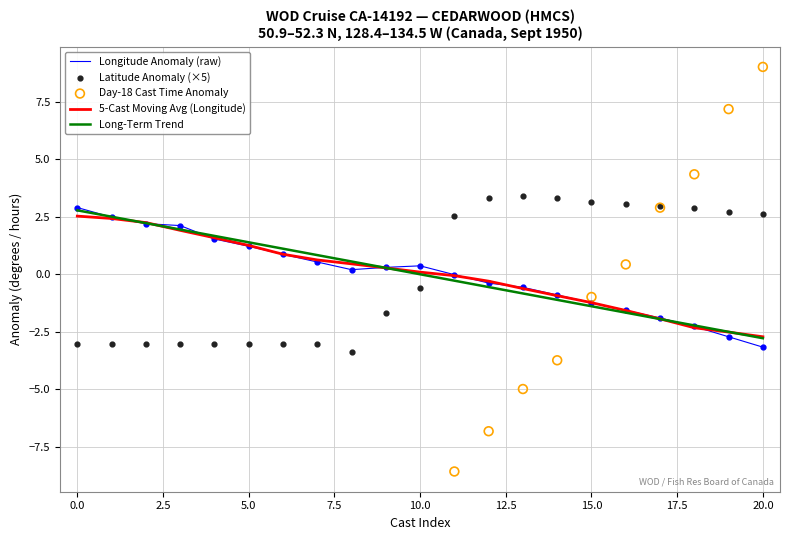

At how many categories does at least one series exceed 1?

16